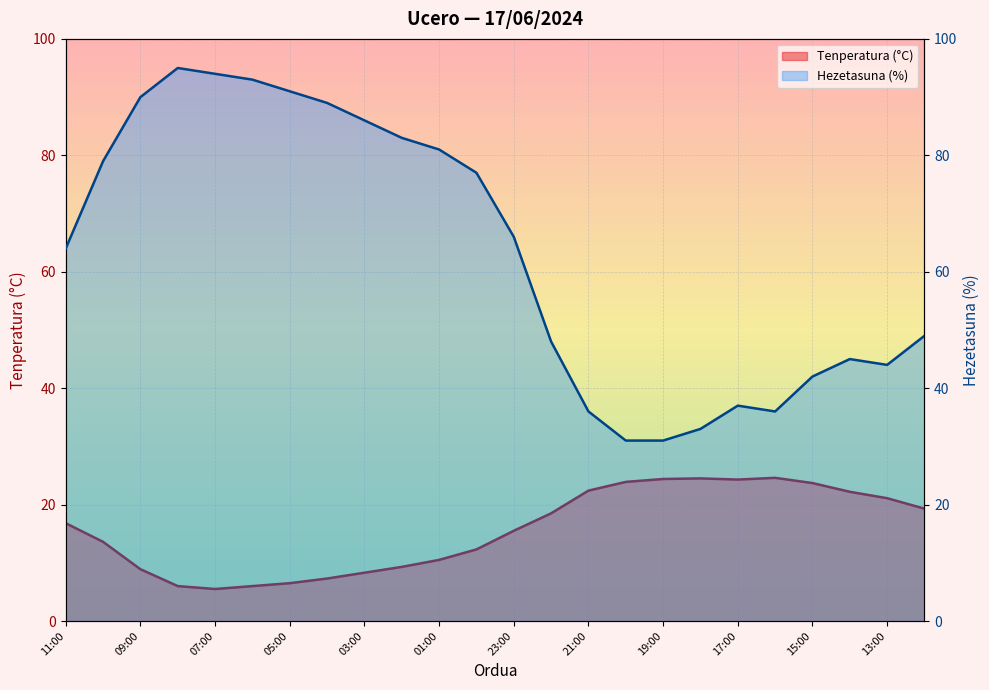

What is the sum of the Hezetasuna (%) values at 14:00 and 16:00?

81.0